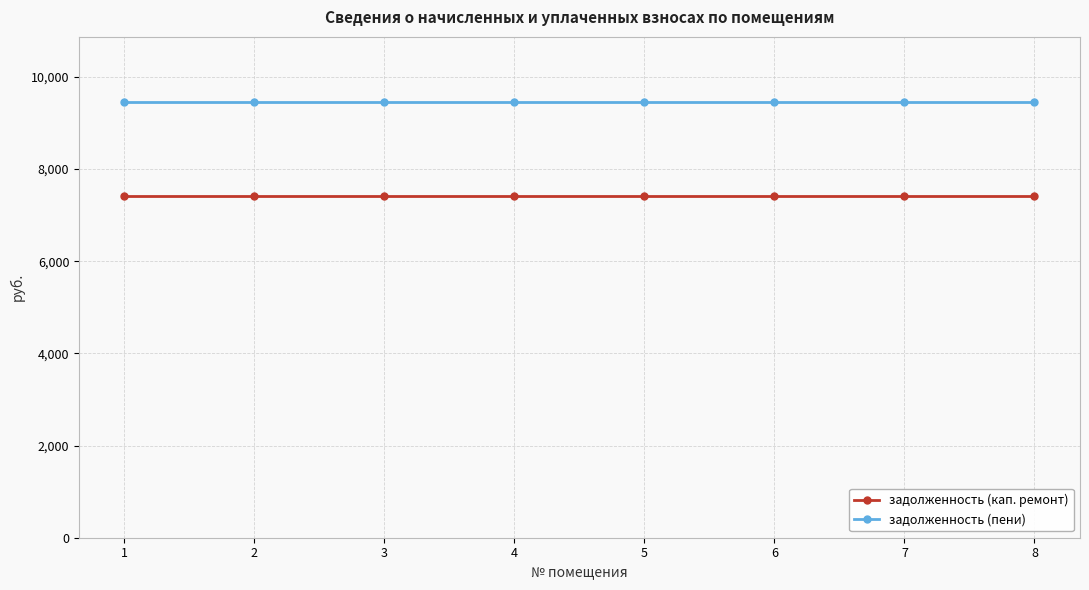

At how many categories does at least one series exceed 8547?

8